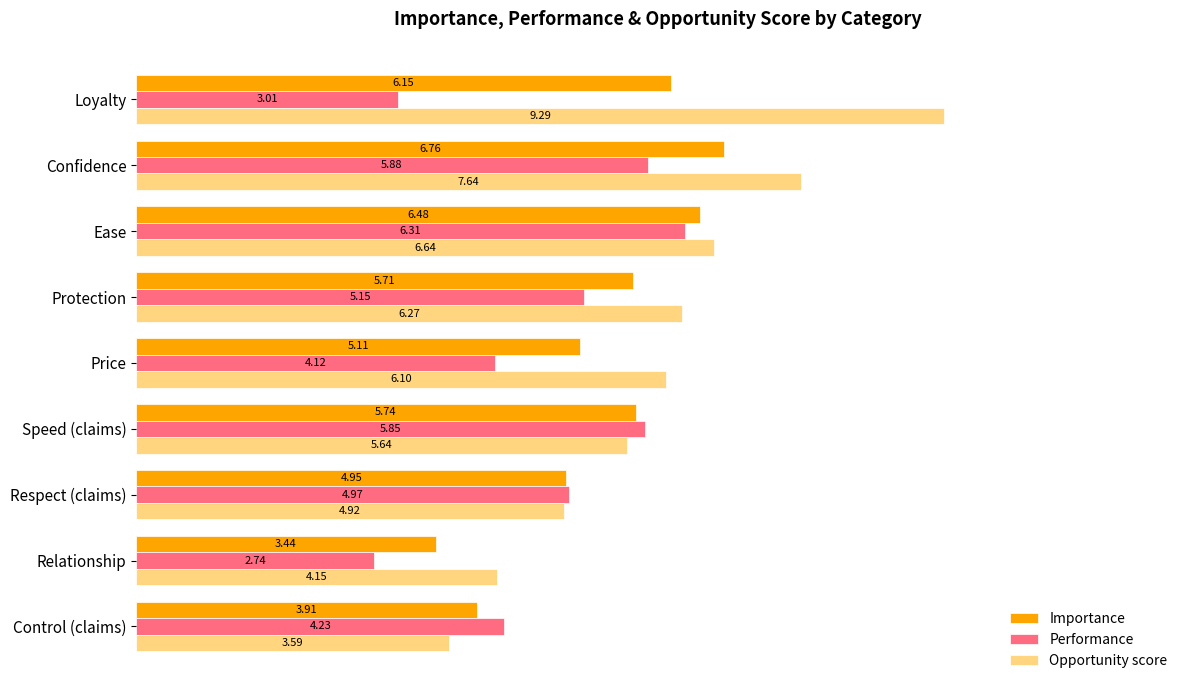

What is the average value of the Opportunity score series?

6.0